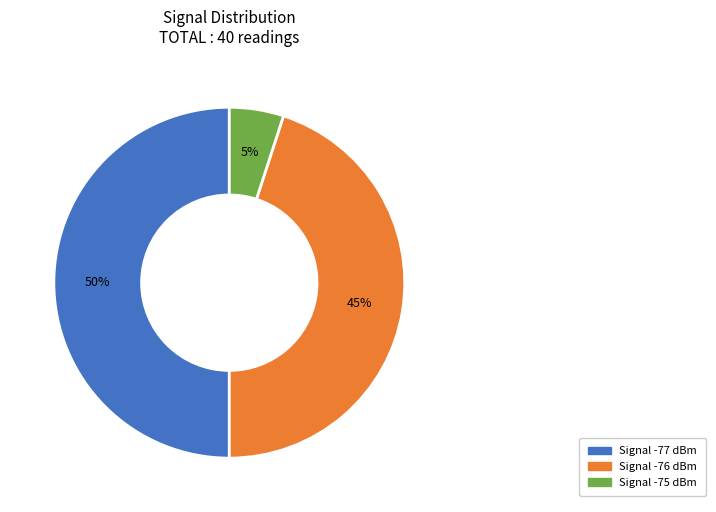

To the nearest percent, what is the difference between the largest and smallest slice percentages?

45%